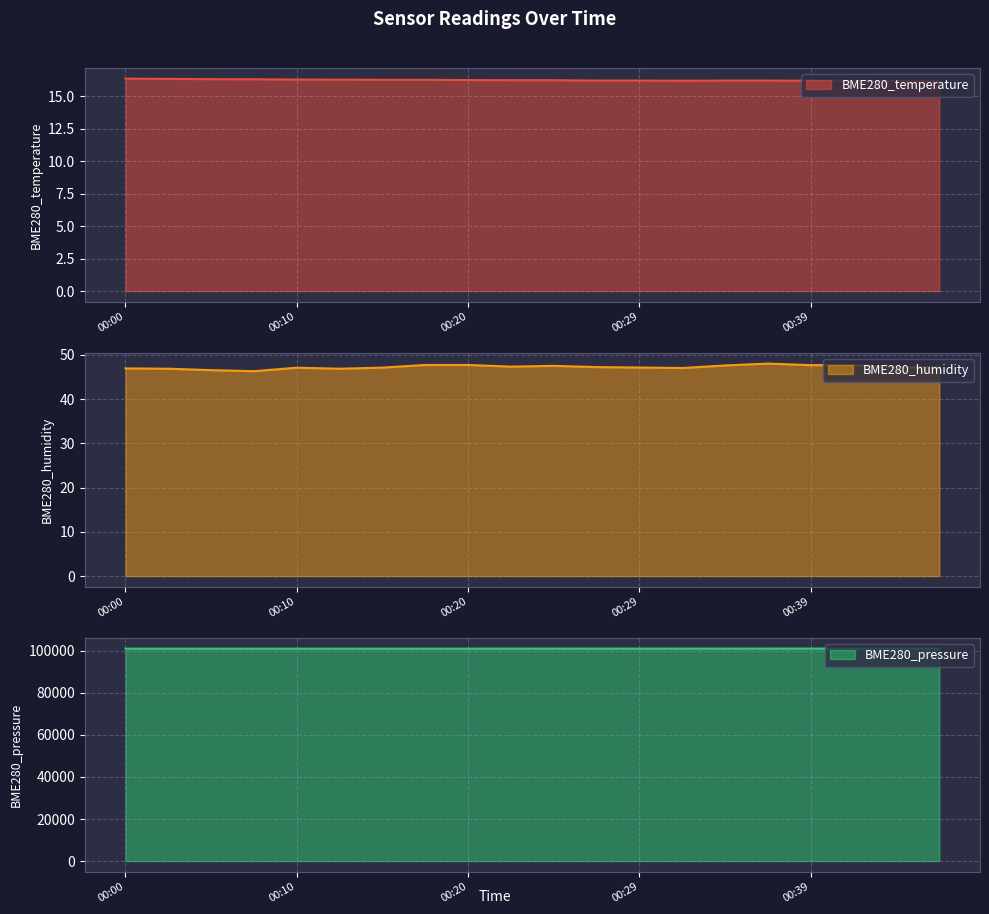

Reading left to right, list all the values displayed in this chart.

BME280_temperature: 16.4	16.4	16.3	16.3	16.3	16.3	16.3	16.3	16.3	16.2	16.2	16.2	16.2	16.2	16.2	16.2	16.2	16.2	16.2	16.2
BME280_humidity: 46.9	46.9	46.5	46.3	47.1	46.9	47.1	47.7	47.7	47.3	47.5	47.2	47.1	47.0	47.6	48.0	47.7	47.6	47.2	47.2
BME280_pressure: 101087.7	101077.1	101081.8	101085.4	101079.3	101083.0	101090.2	101090.2	101086.8	101101.2	101108.3	101106.8	101106.8	101106.9	101108.6	101114.8	101115.8	101118.6	101117.7	101119.7